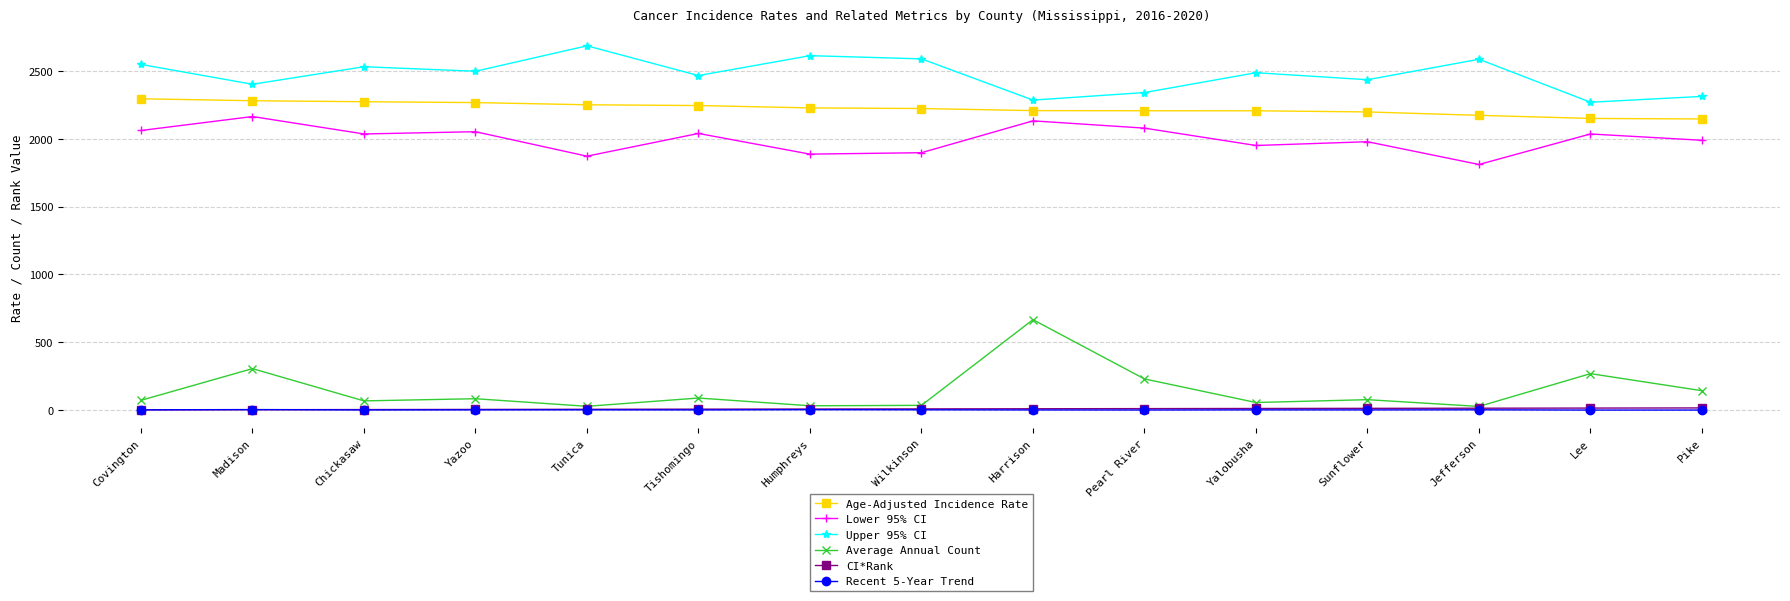

The Upper 95% CI series shows 2341.3 at Pearl River. True or false?

True